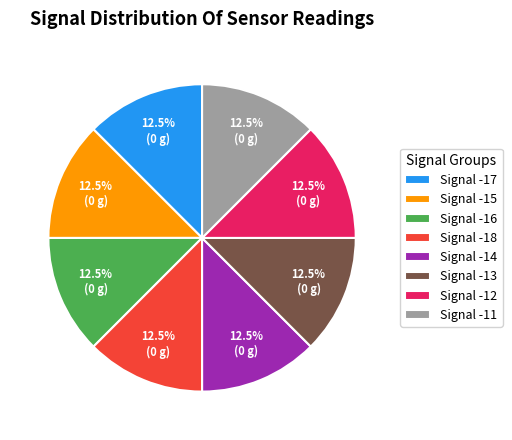

Is it true that Signal -18 is 1% of the pie?

False